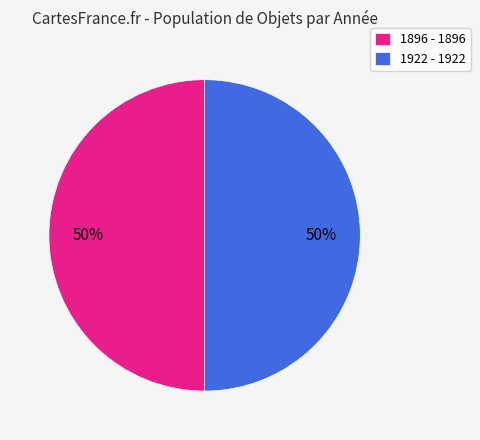

Is it true that 1896 - 1896 is 38% of the pie?

False